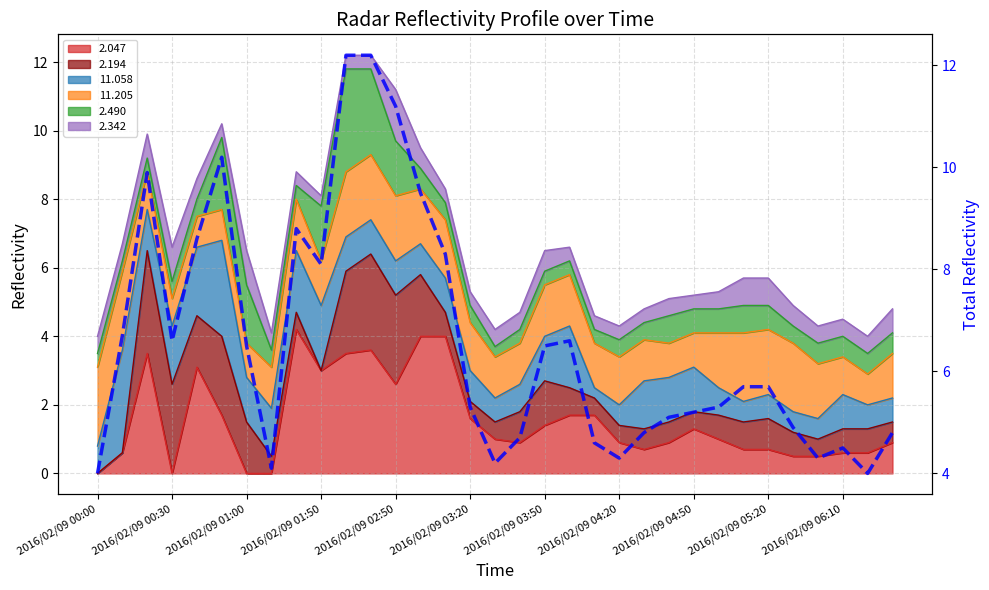

True or false: there are more than 0 points higher than both neighbors.

True